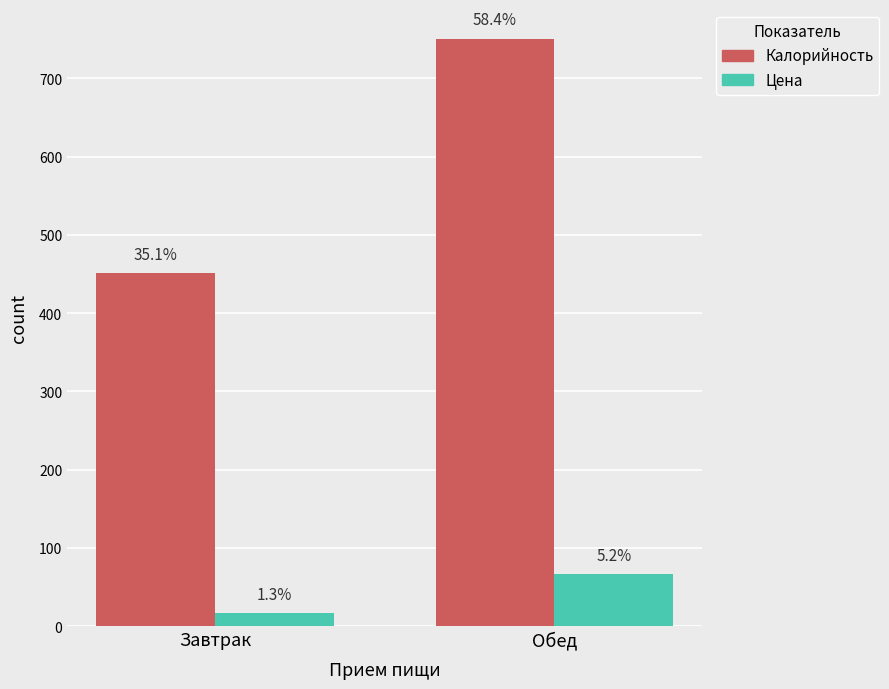

Are the bars horizontal?

No